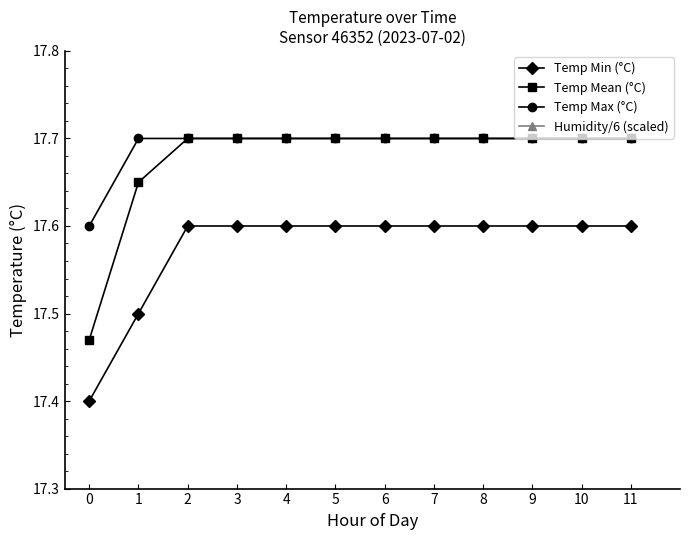

What is the total value across all series at 7?

69.7